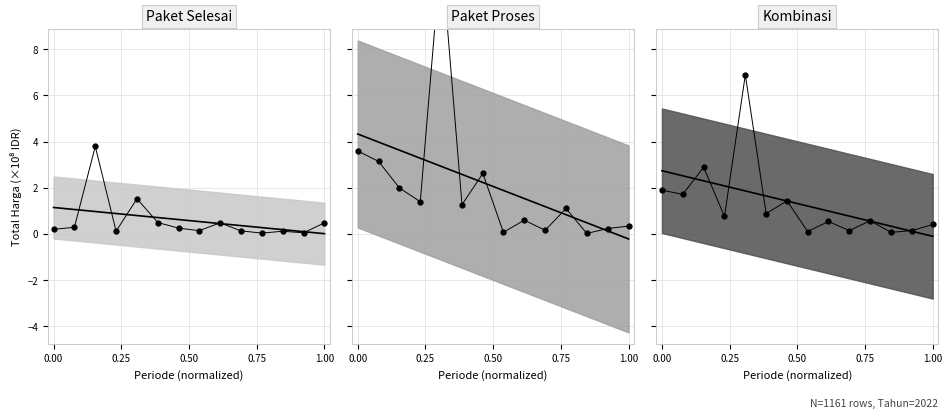

Does the chart have visible grid lines?

Yes